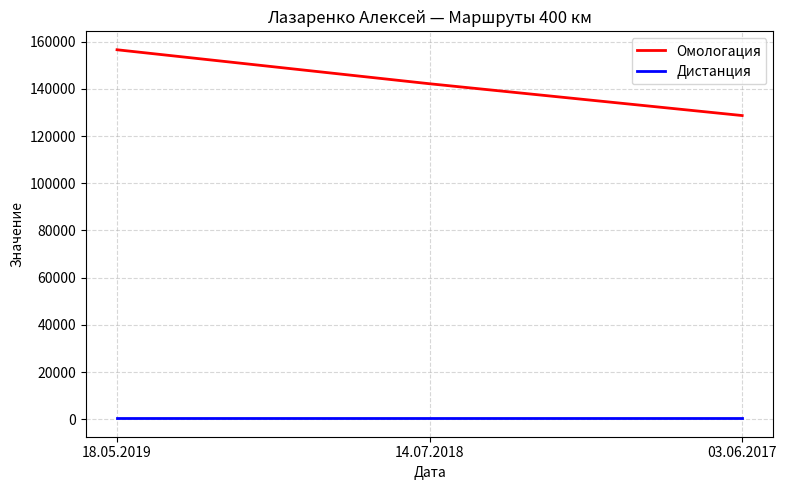

True or false: Дистанция has a value of 400 at 03.06.2017.

True